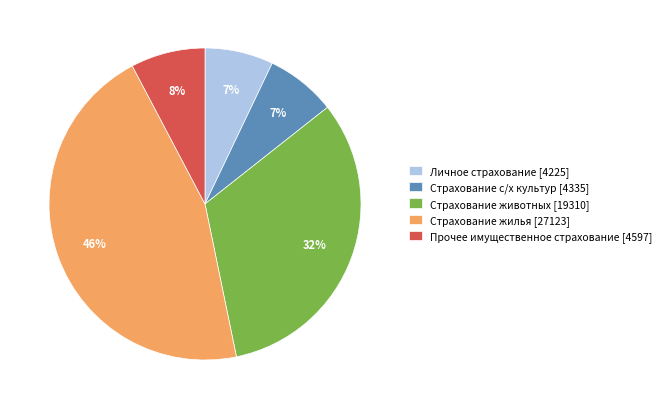

Between Личное страхование [4225] and Прочее имущественное страхование [4597], which is larger?

Прочее имущественное страхование [4597]